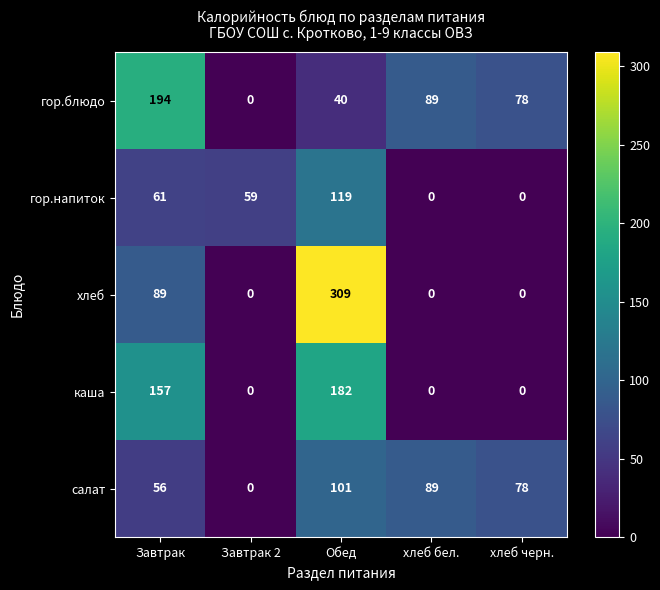

Count the салат values in the range 56 to 89.

3